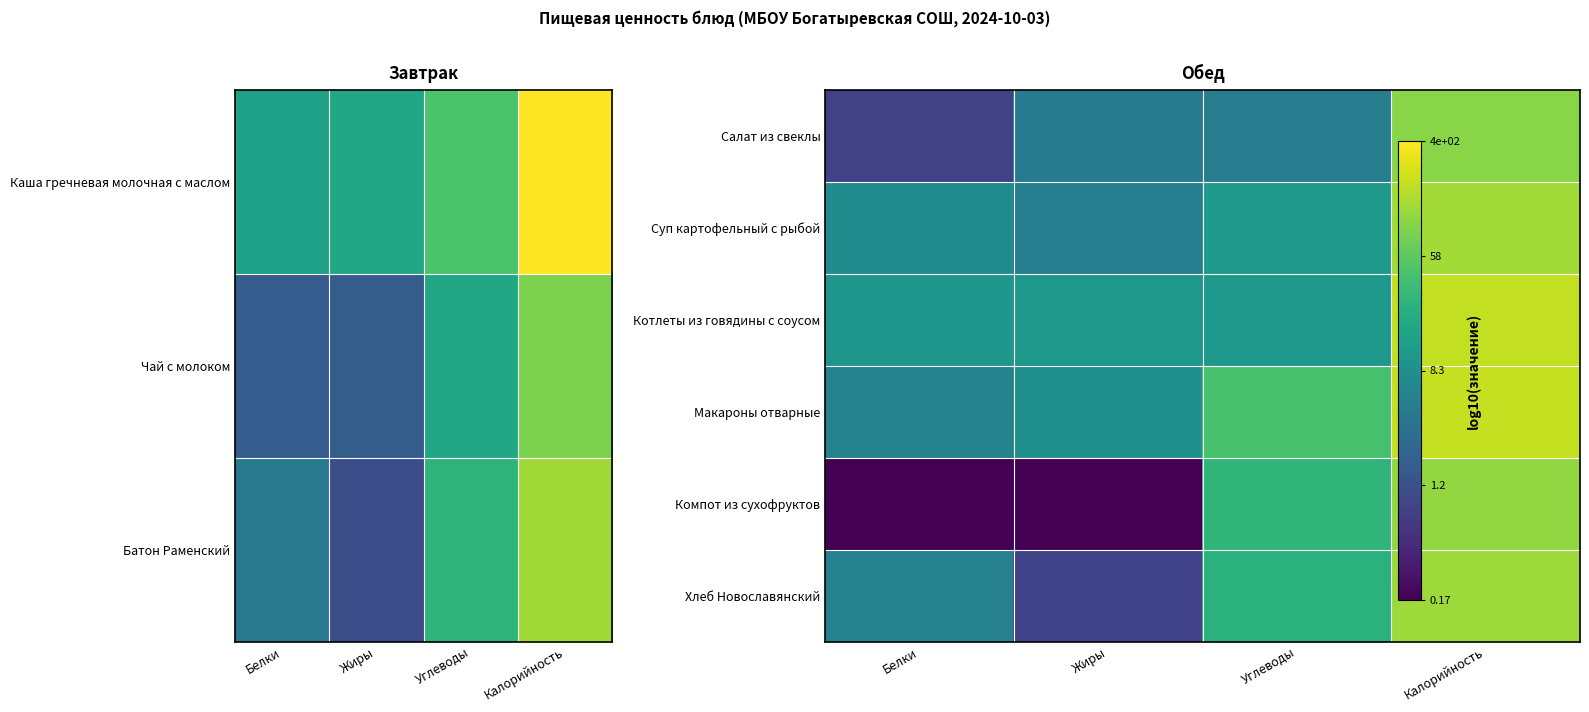

Is it true that Макароны отварные equals 0.9 at Жиры?

True